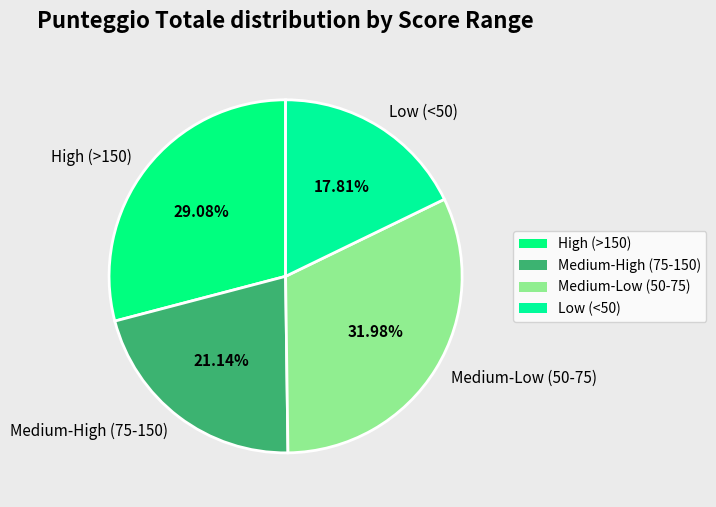

Approximately how many times larger is the value at High (>150) compared to Low (<50)?

1.6